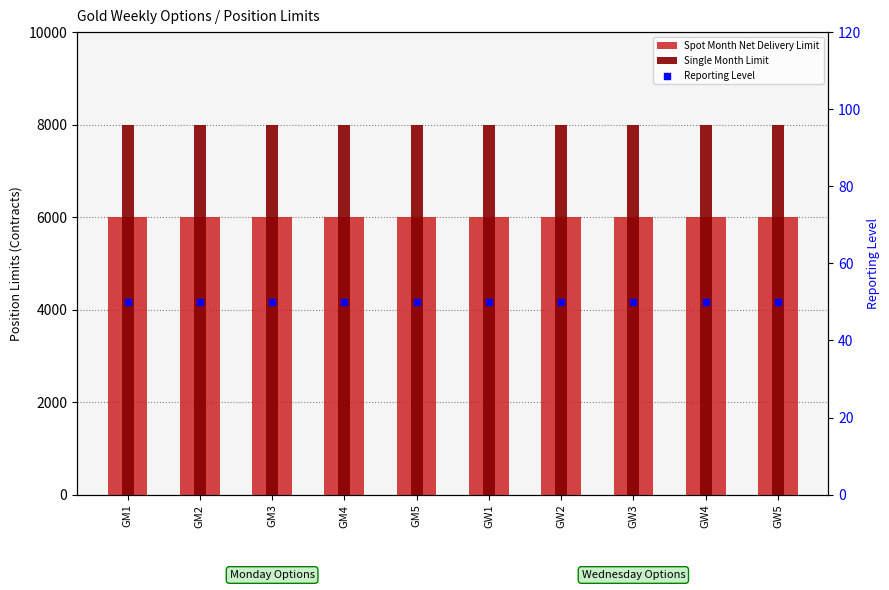

Which series reaches the maximum Y coordinate?

Single Month Limit